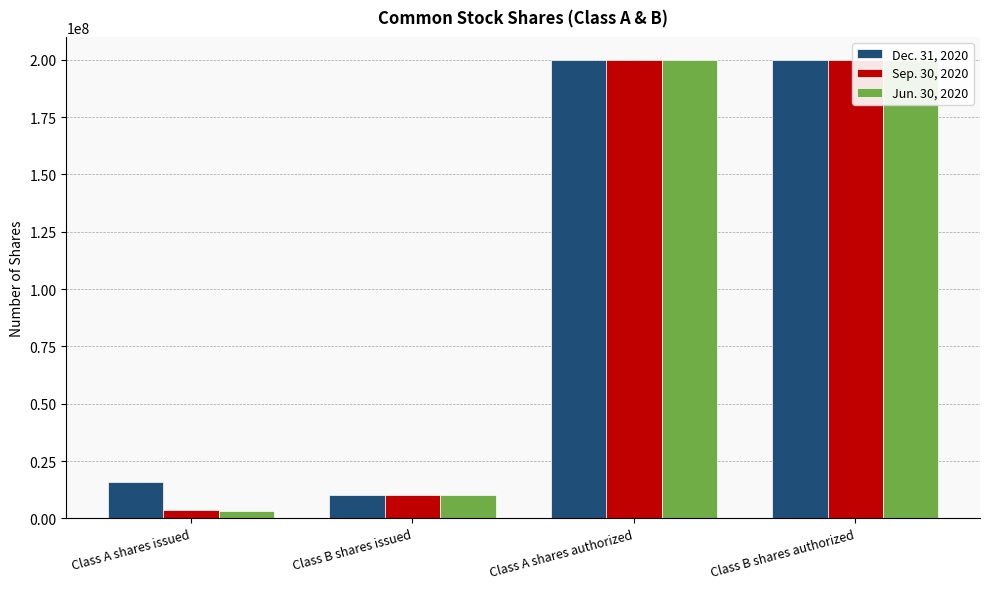

At how many categories does at least one series exceed 151921547?

2